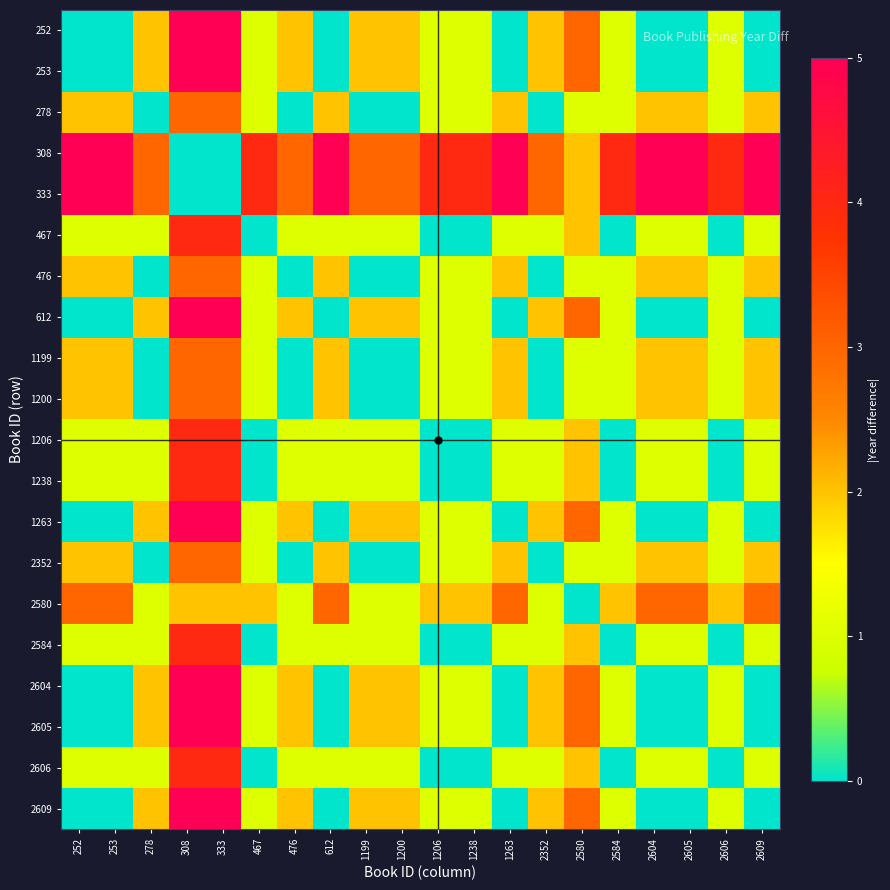

Between 2584 and 2604, which is larger?

2584